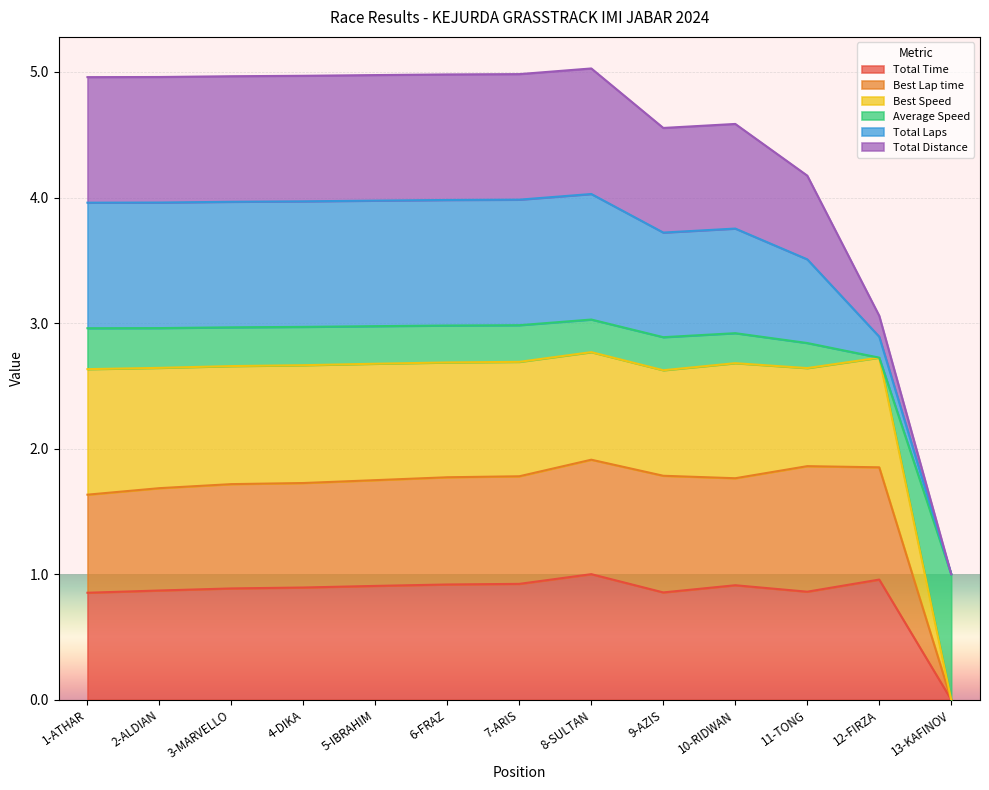

Is it true that Total Time equals 0.9 at 2-ALDIAN?

True